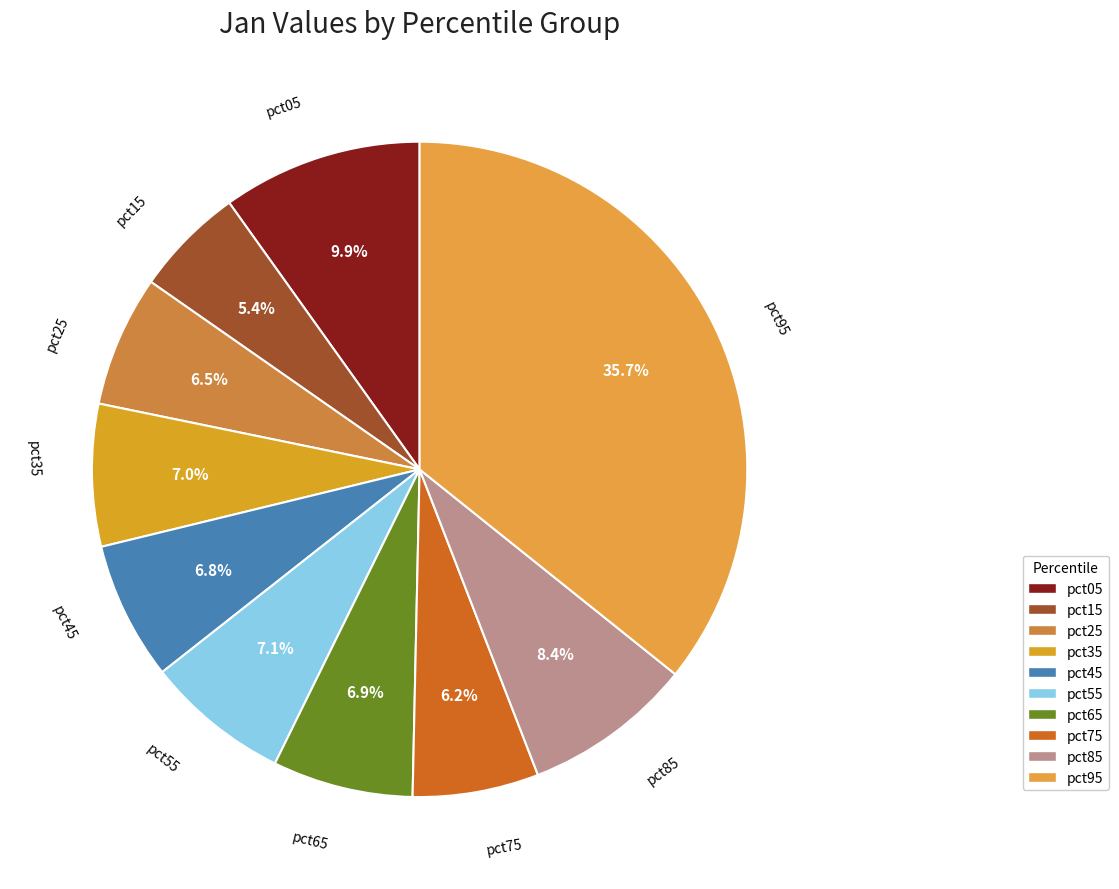

To the nearest percent, what is the difference between the largest and smallest slice percentages?

30%